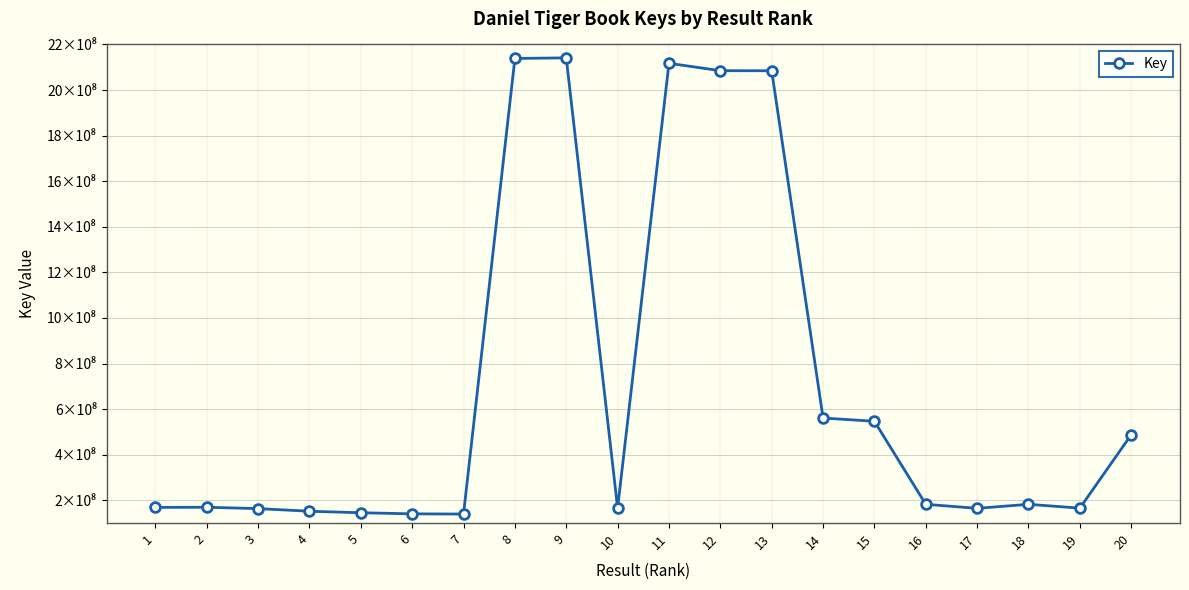

What is the sum of the values at 2 and 6?

309878318